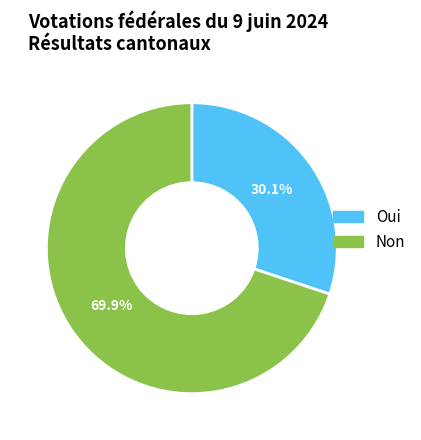

What is the majority slice?

Non